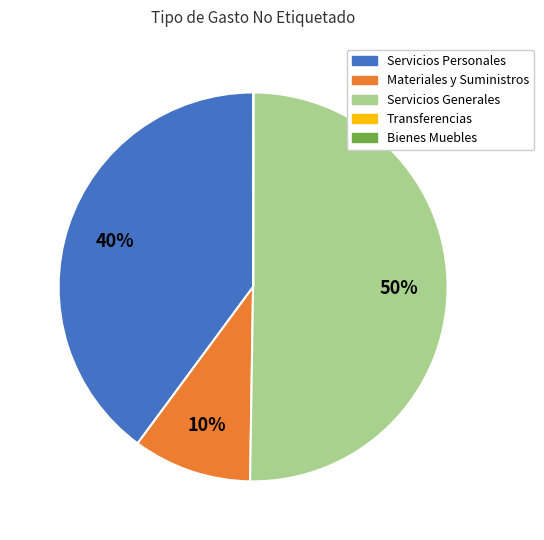

To the nearest percent, what is the average slice percentage?

20%